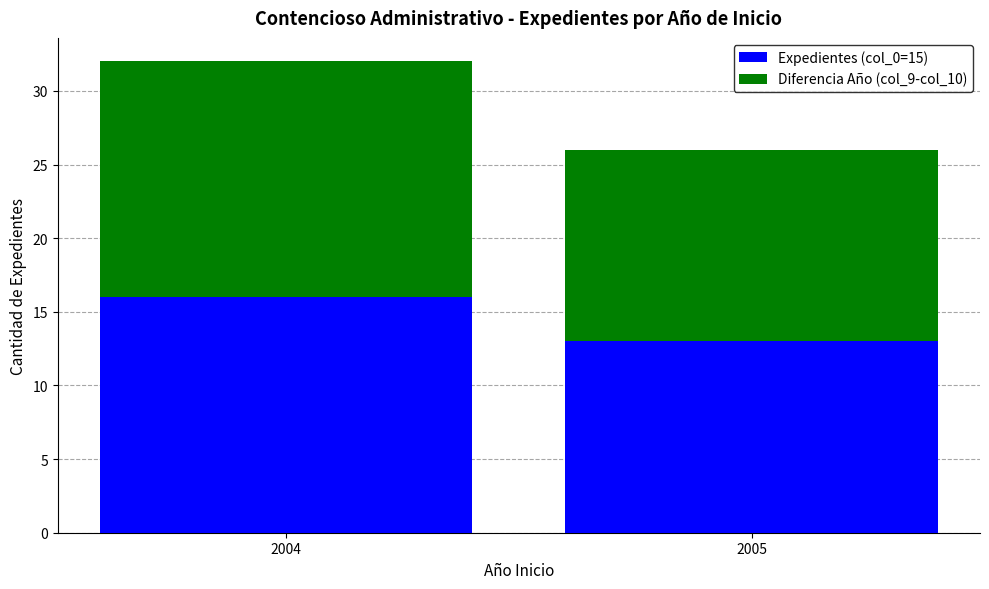

What is the sum of the Expedientes (col_0=15) values at 2004 and 2005?

29